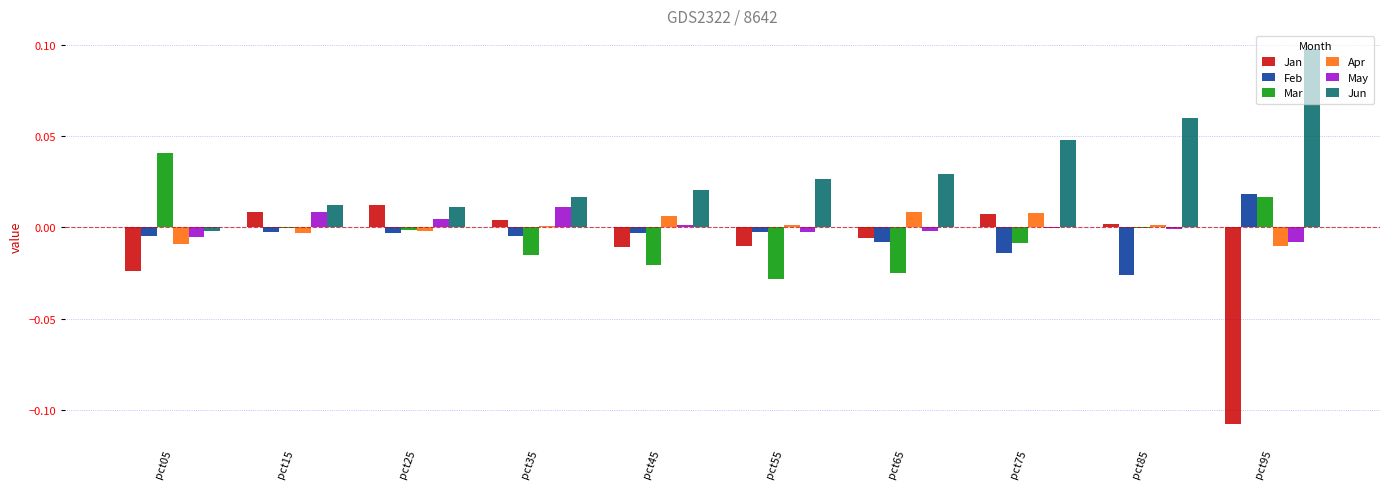

Is the value of Apr at pct15 greater than the value of May at pct25?

No